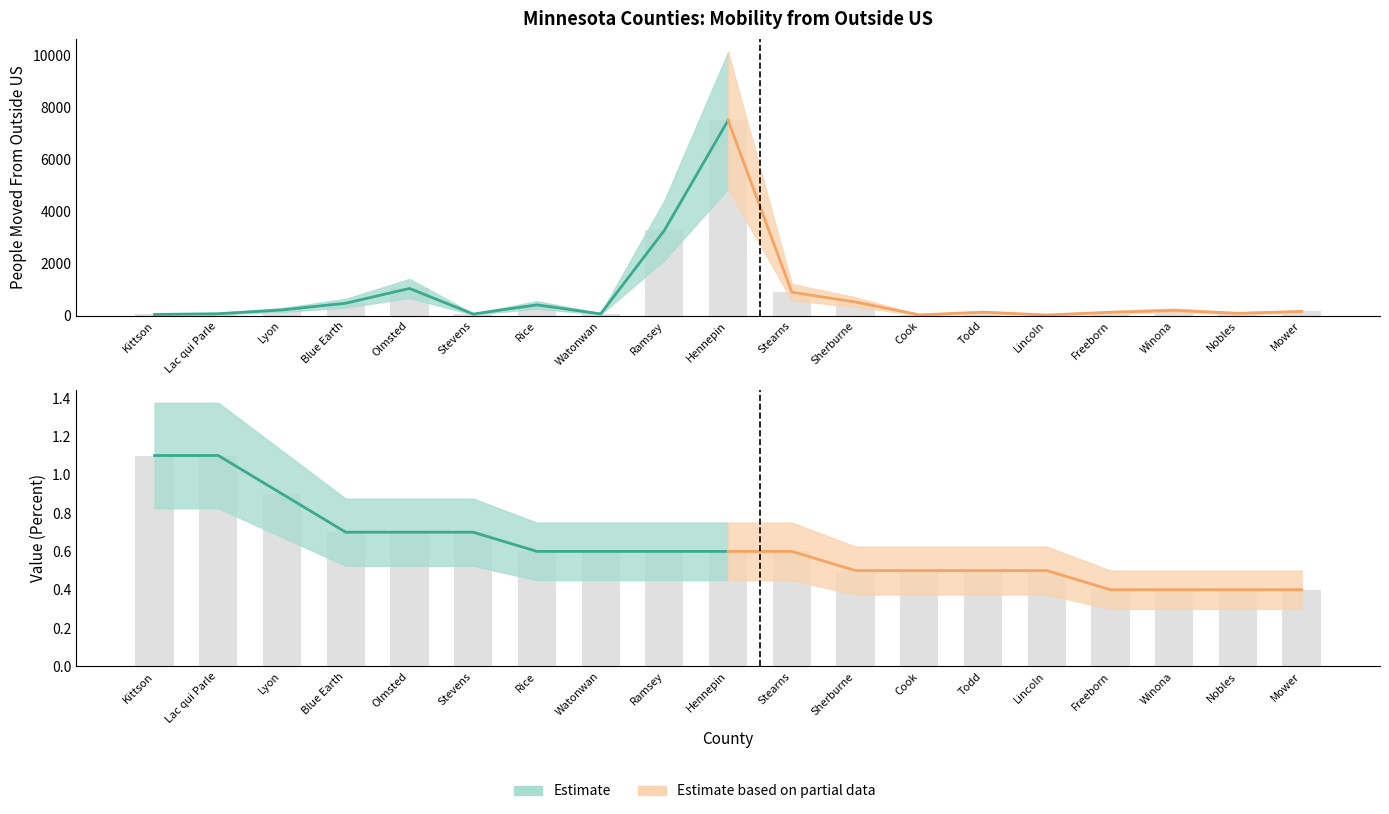

What is the average value of the Estimate series?

0.8